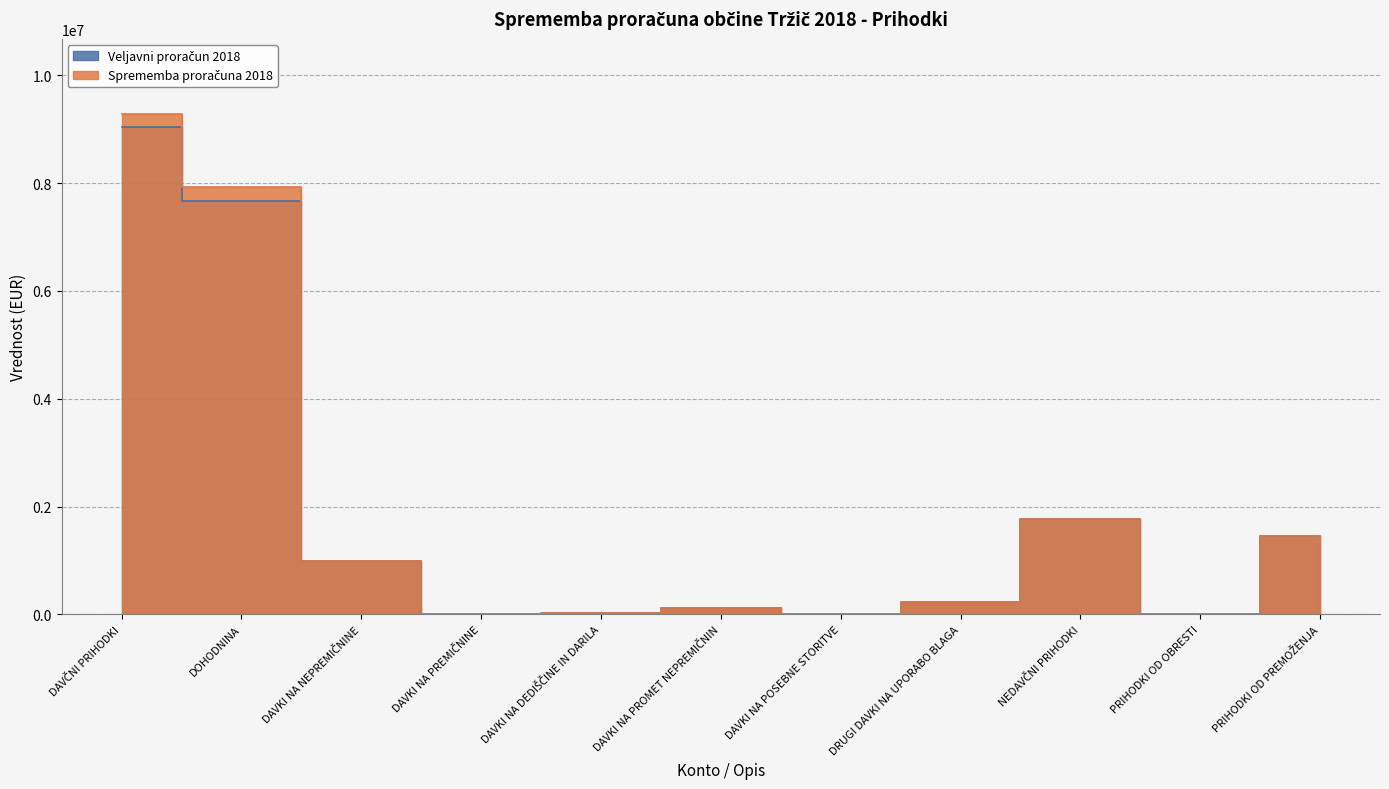

What is the difference between the maximum and second lowest values in the Sprememba proračuna 2018 series?

9278760.0